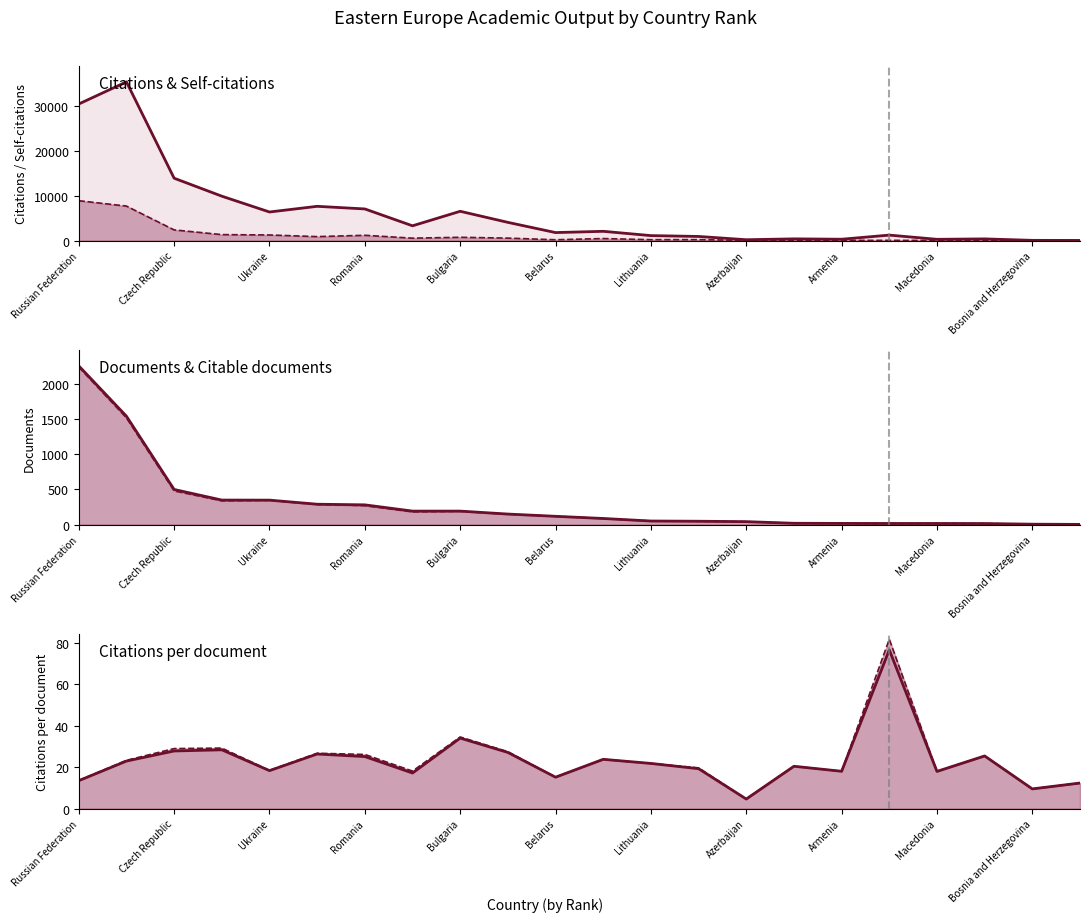

How many interior local valleys does the Citations (line) series have?

6